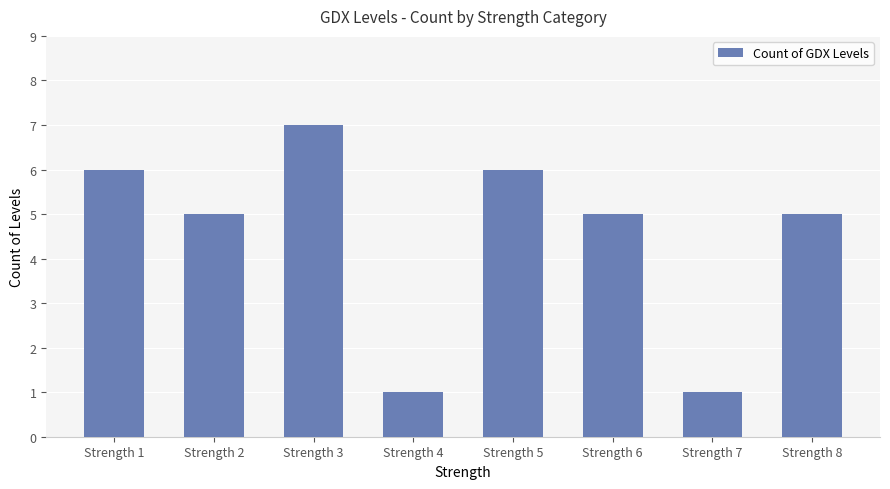

What is the smallest value displayed?

1